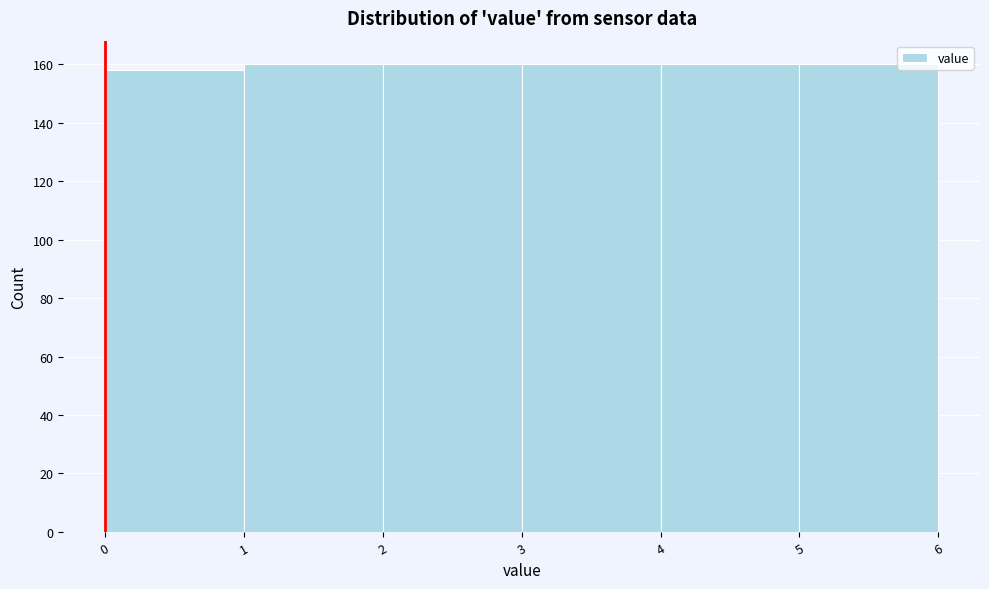

What is the height of the bar covering 0 to 1 on the x-axis? The values are not printed on the chart, so give them approximately, as read against the axis.

158